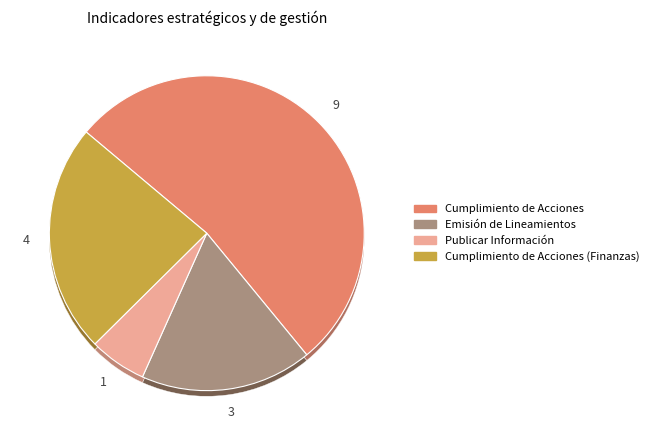

Is there any slice that represents more than half of the pie?

Yes